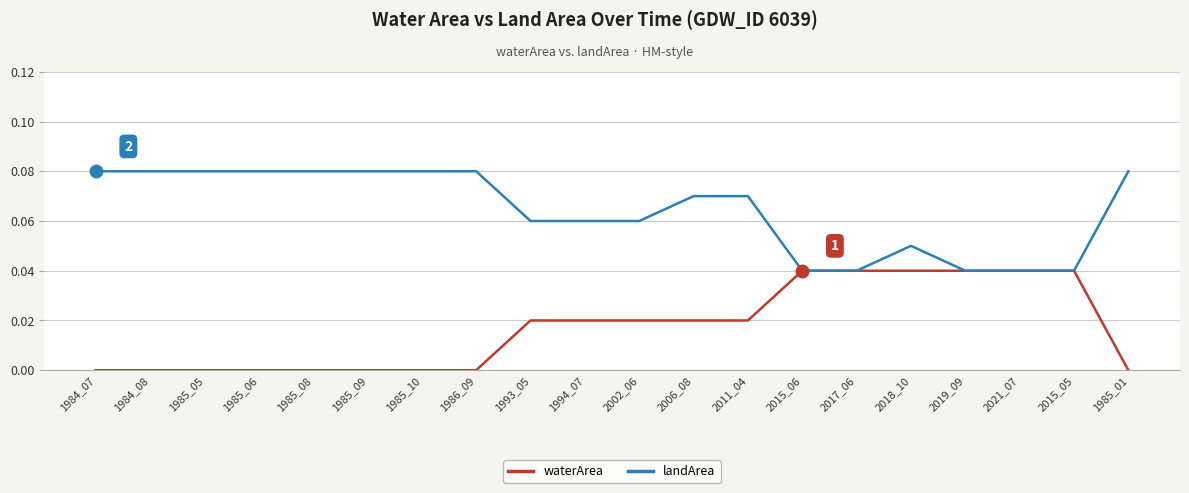

True or false: waterArea has a value of 0.1 at 2017_06.

False